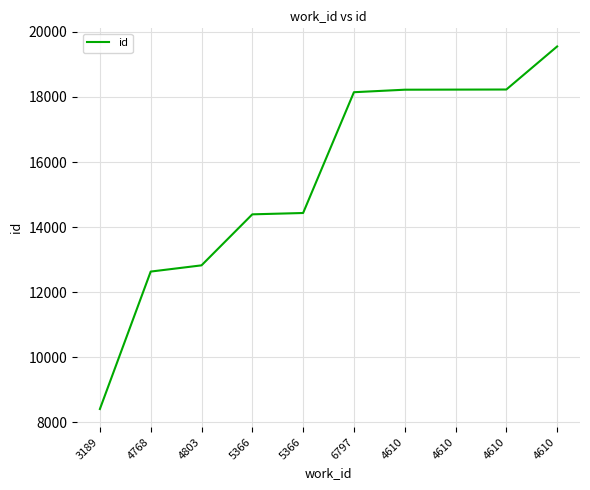

True or false: the data shows 29212 at 4610.

False